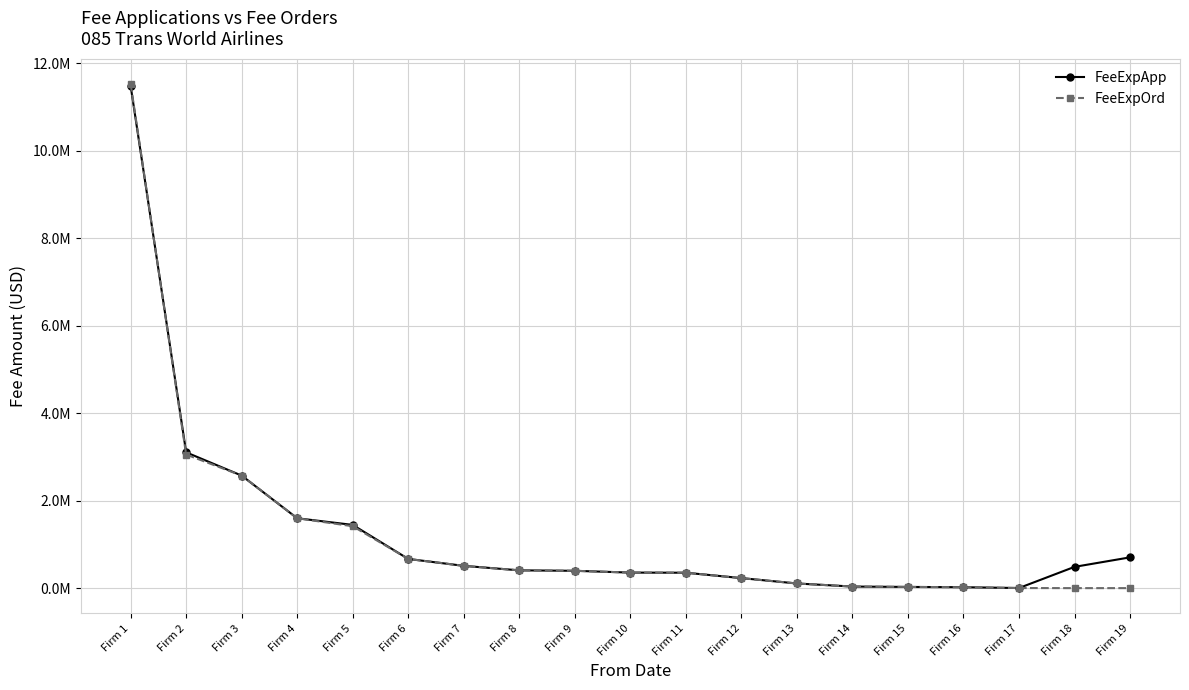

What are all the series names shown in the legend?

FeeExpApp, FeeExpOrd